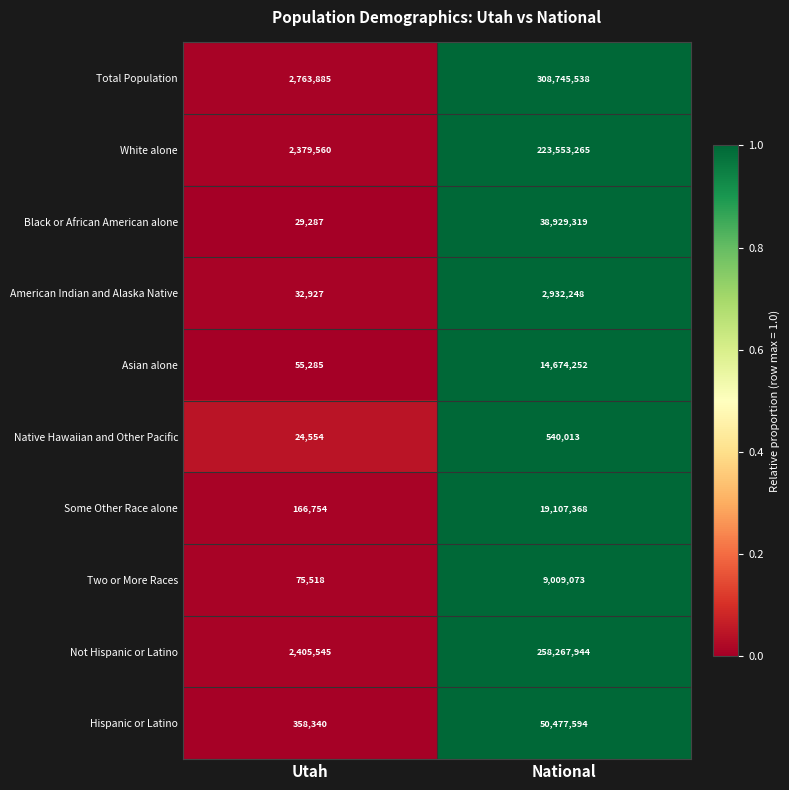

Which series has the largest range (max minus min)?

Total Population